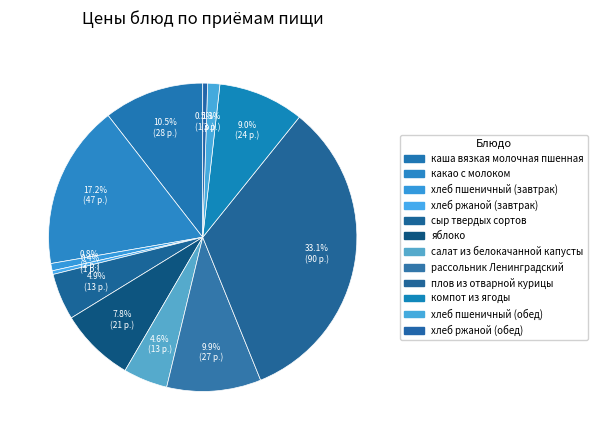

Does сыр твердых сортов represent more than half of the total?

No